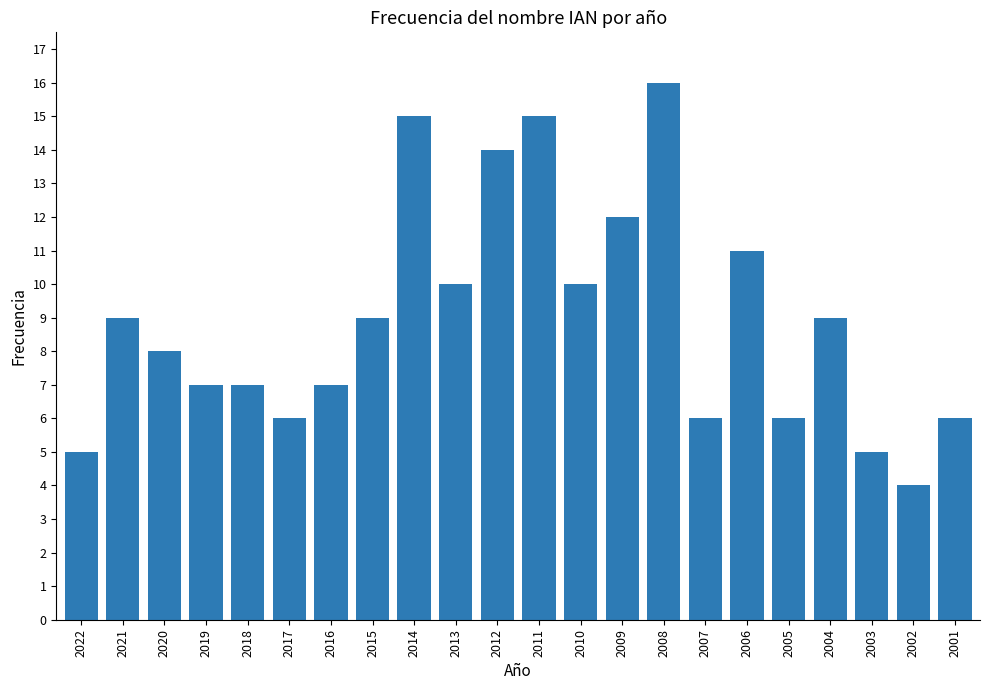

Reading left to right, what are all the values shown in this chart?

2022=5	2021=9	2020=8	2019=7	2018=7	2017=6	2016=7	2015=9	2014=15	2013=10	2012=14	2011=15	2010=10	2009=12	2008=16	2007=6	2006=11	2005=6	2004=9	2003=5	2002=4	2001=6